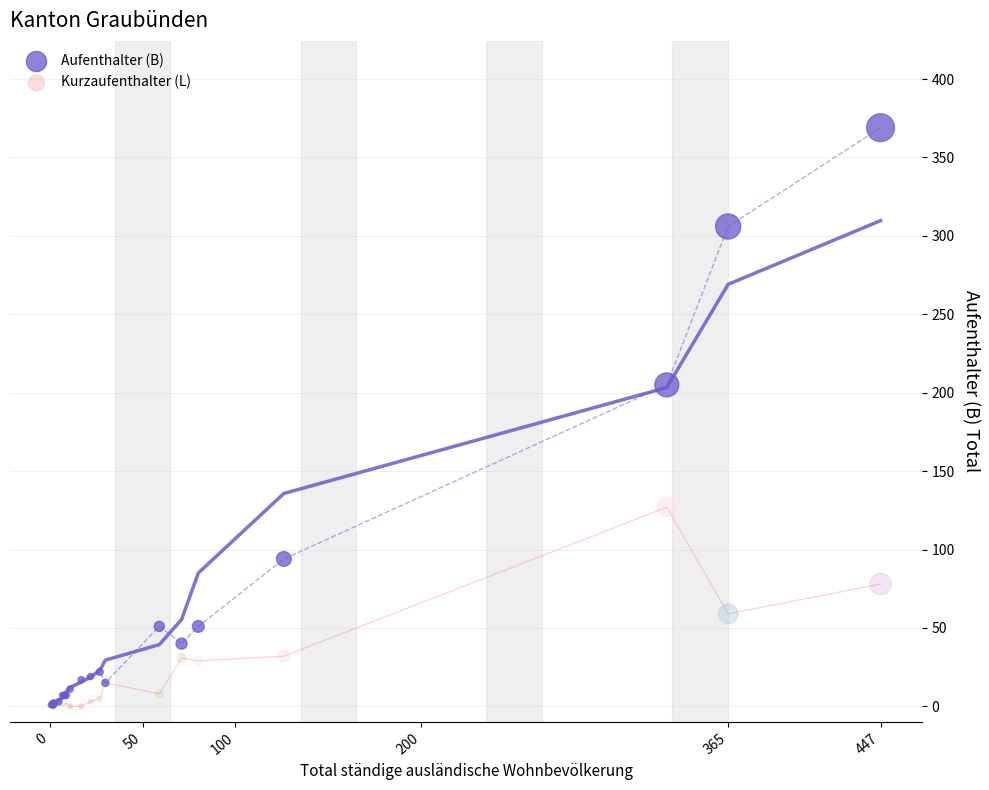

Across all series, what Y value is closest to 184?

205